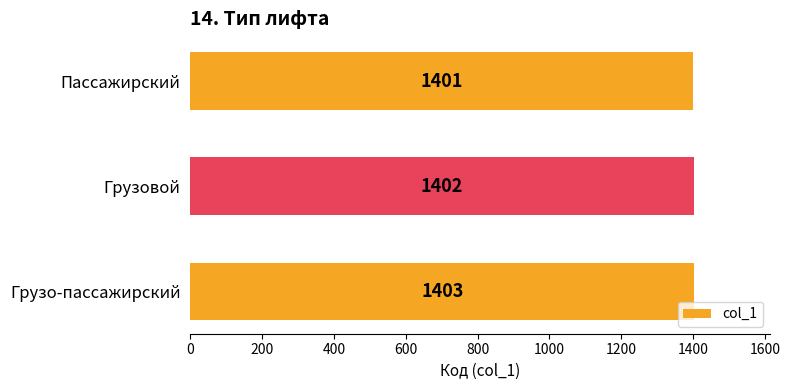

Count the number of categories in the chart.

3